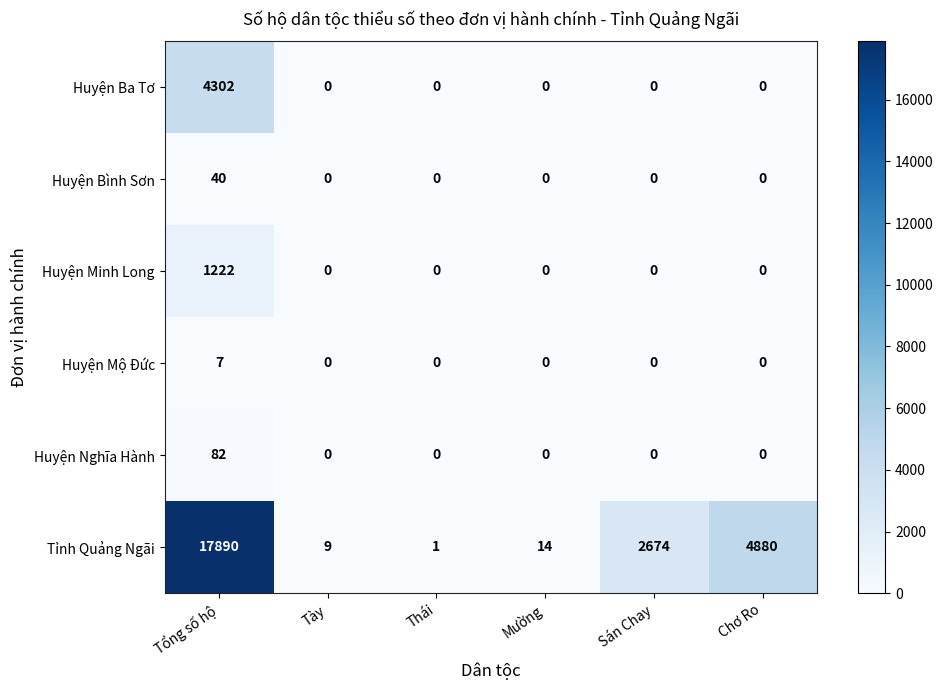

Which series has the widest spread of values?

Tỉnh Quảng Ngãi